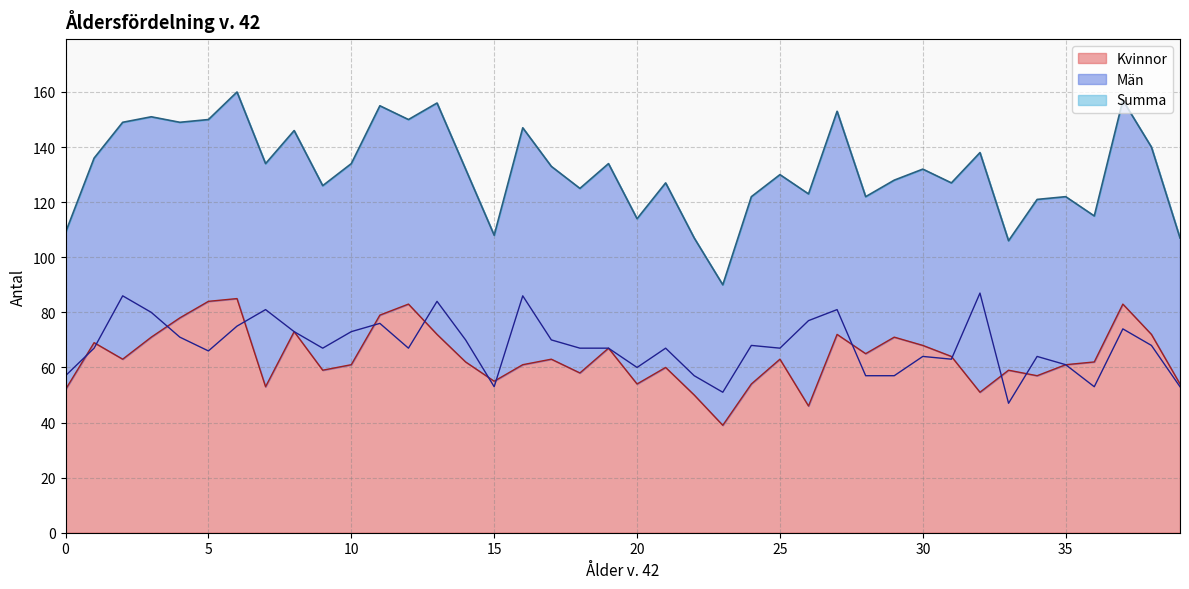

Between 0 and 12, which is larger?

12